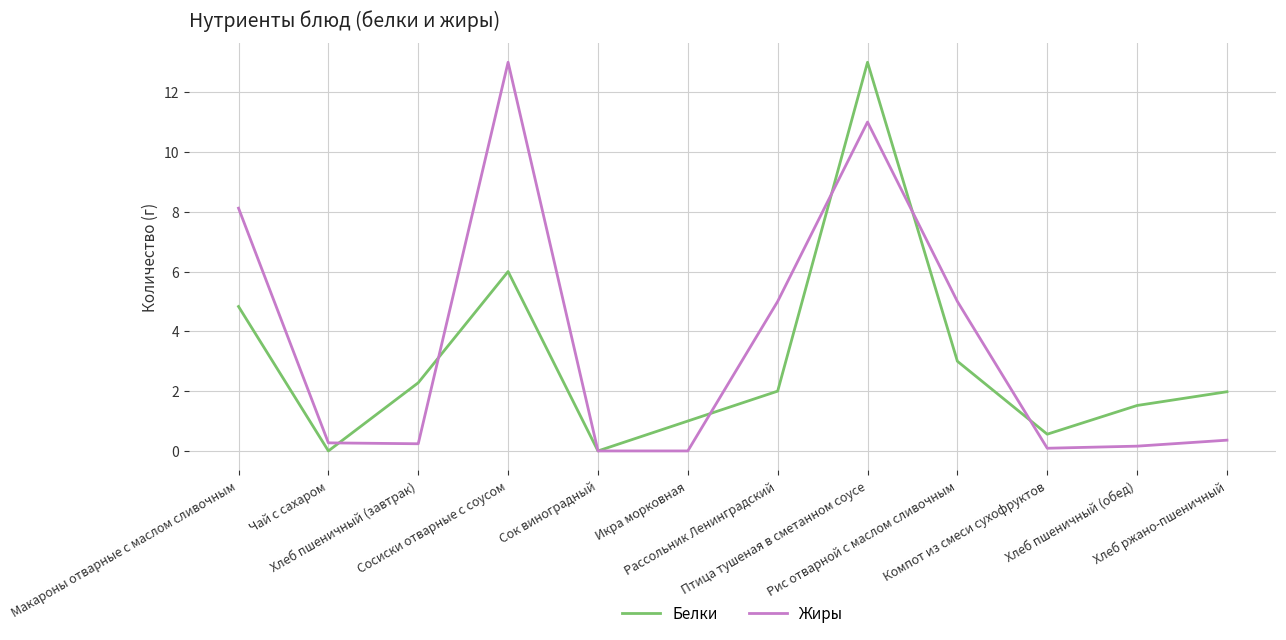

List the series in order of their overall mean, lowest first.

Белки, Жиры